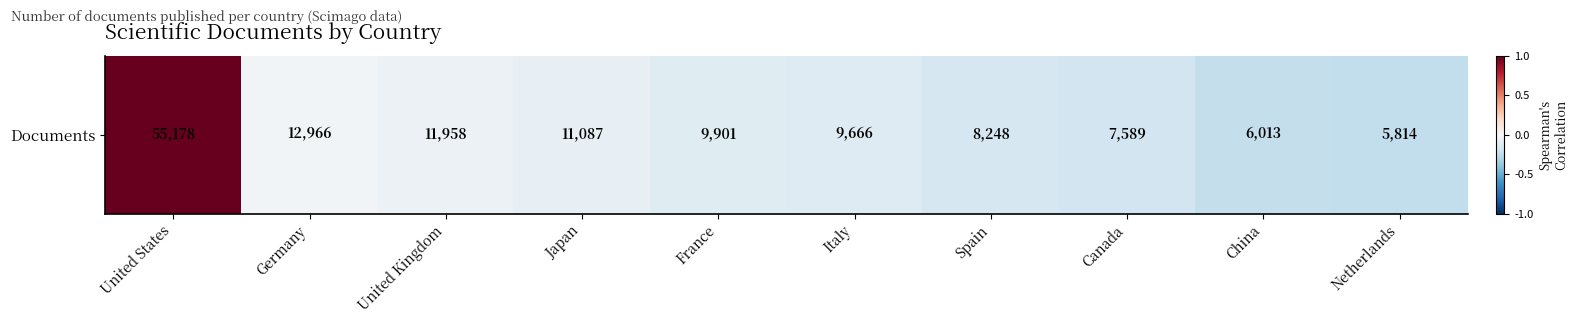

What is the change in value from Germany to China?

-0.1